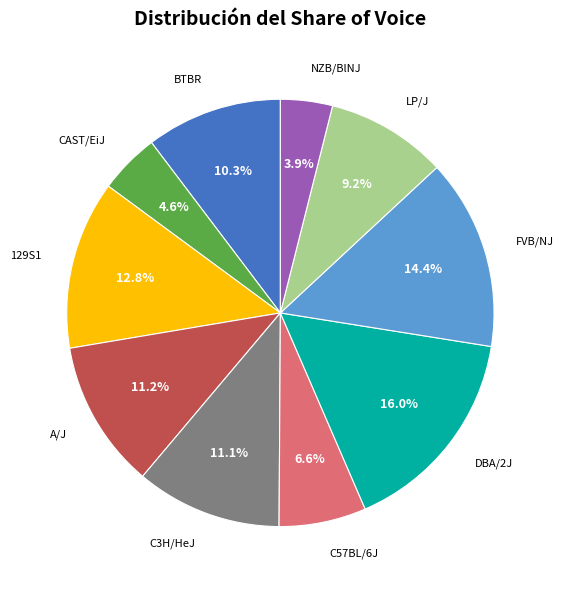

Is there any slice that represents more than half of the pie?

No